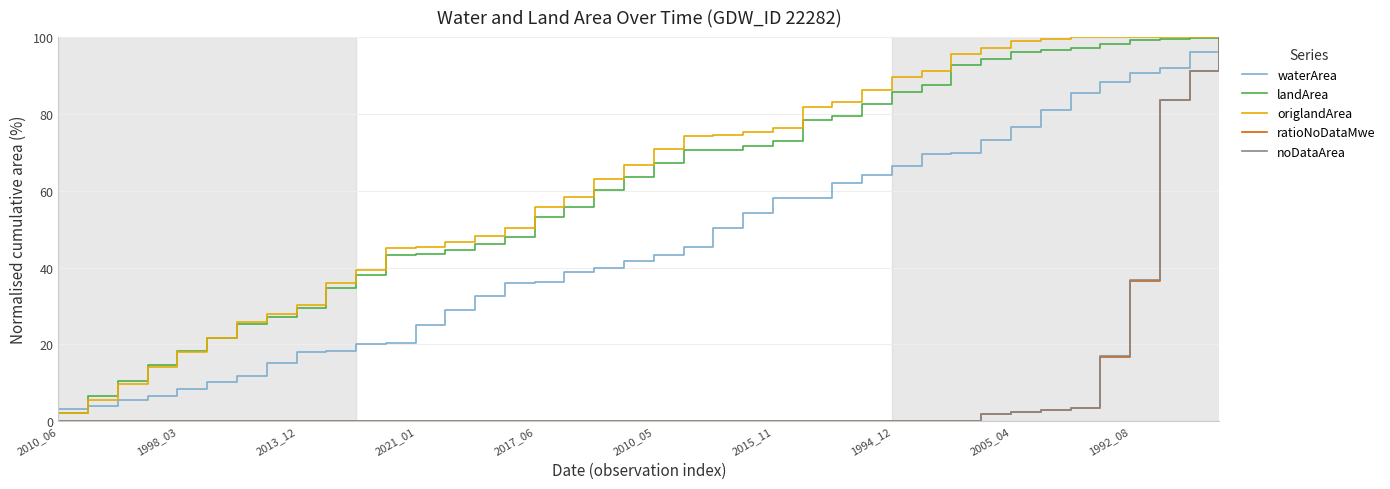

What is the greatest value displayed?

100.0